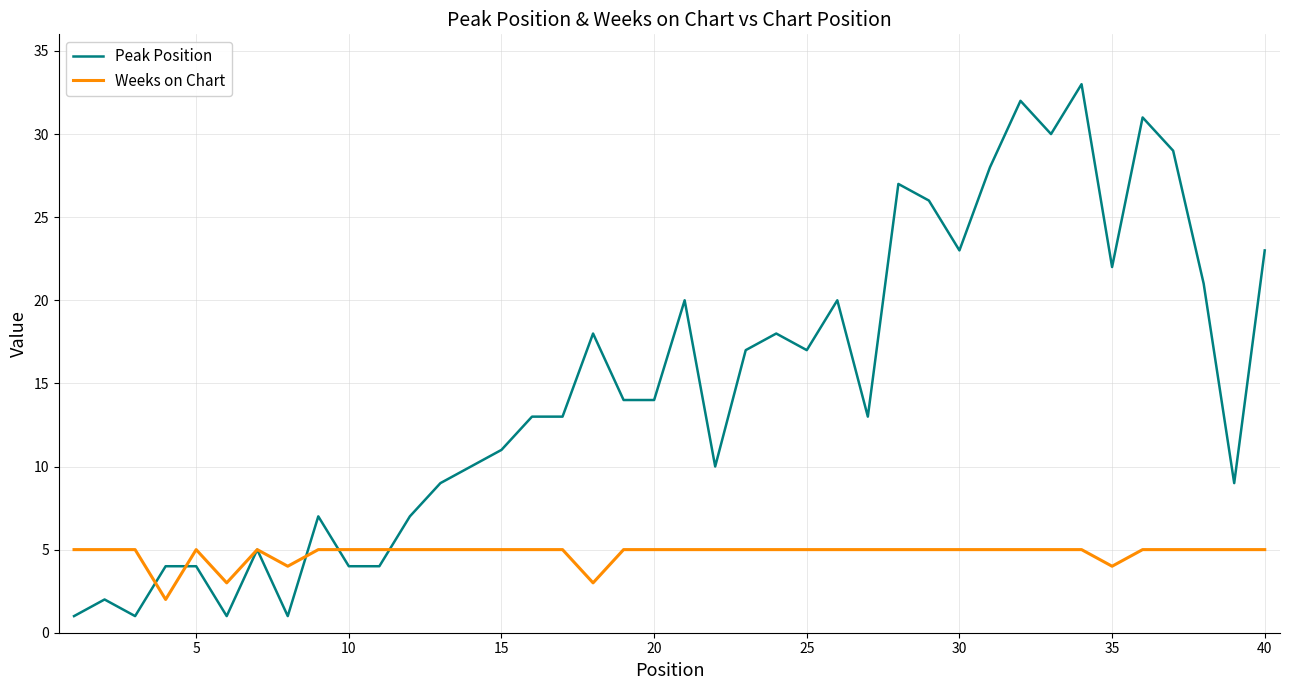

What is the greatest value displayed?

33